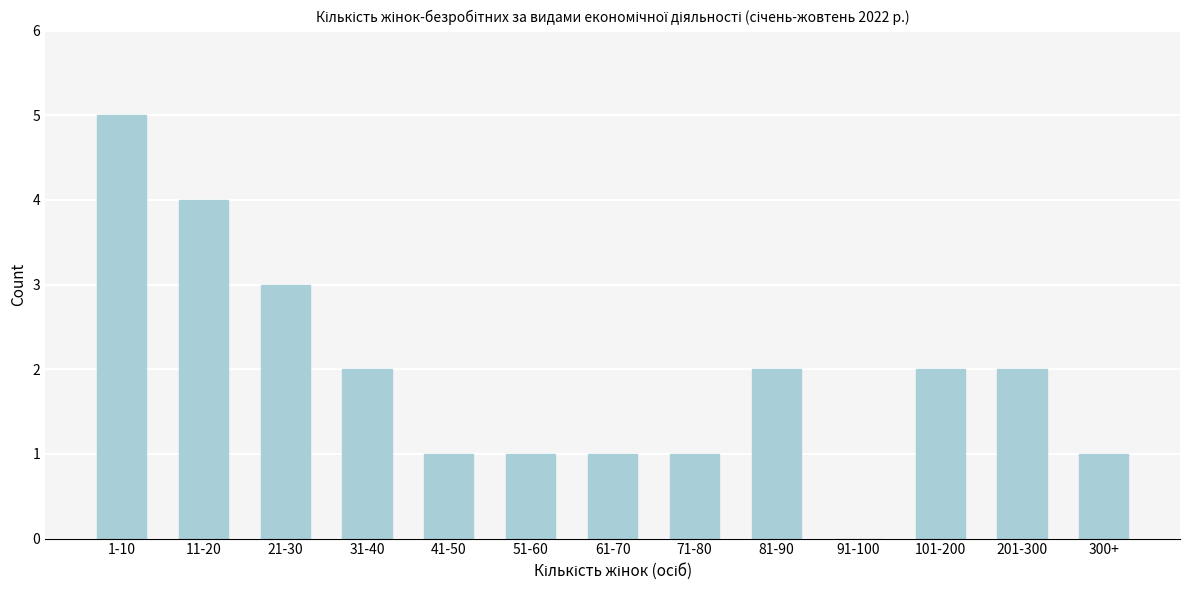

Reading left to right, what are all the values shown in this chart?

1-10=5	11-20=4	21-30=3	31-40=2	41-50=1	51-60=1	61-70=1	71-80=1	81-90=2	91-100=0	101-200=2	201-300=2	300+=1